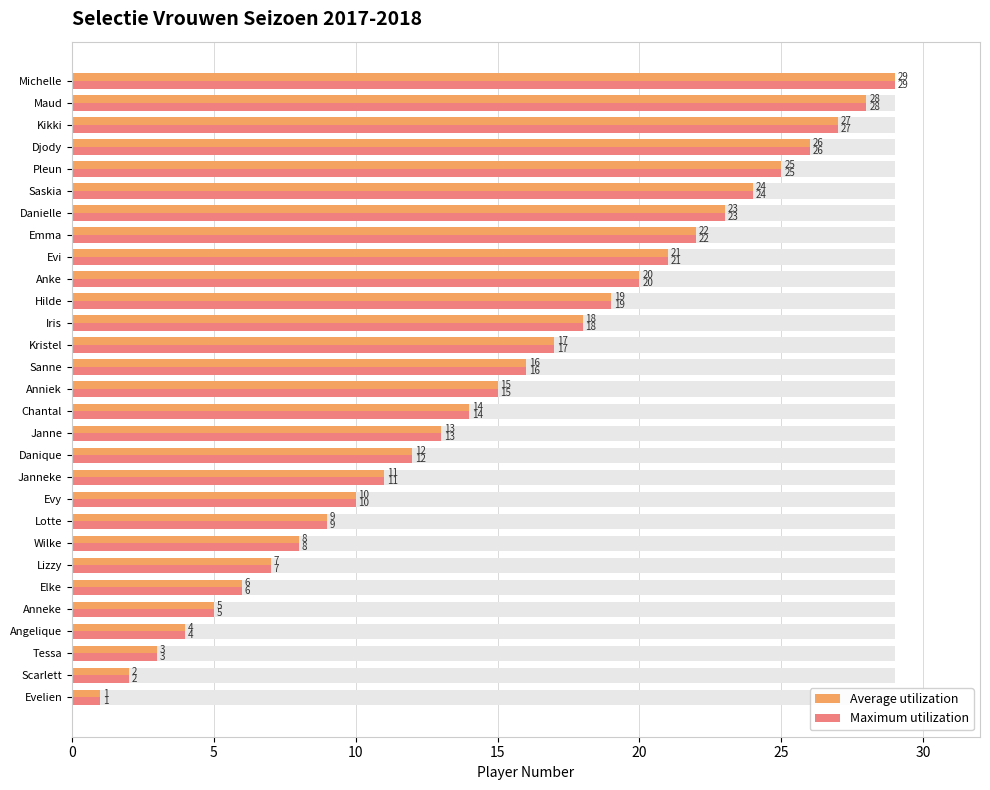

At Janneke, list the series in order from largest to smallest.

Average utilization, Maximum utilization